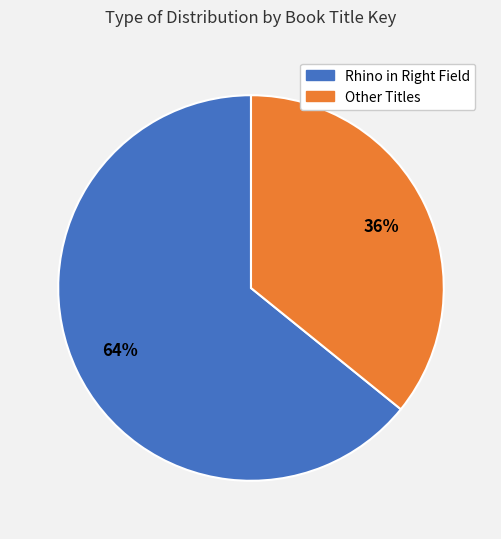

To the nearest percent, what is the average slice percentage?

50%